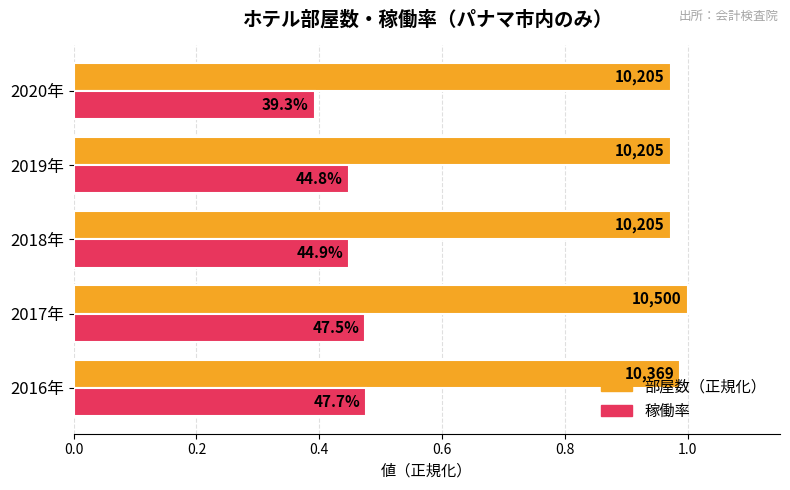

List the series in order of their peak value, lowest first.

稼働率, 部屋数（正規化）